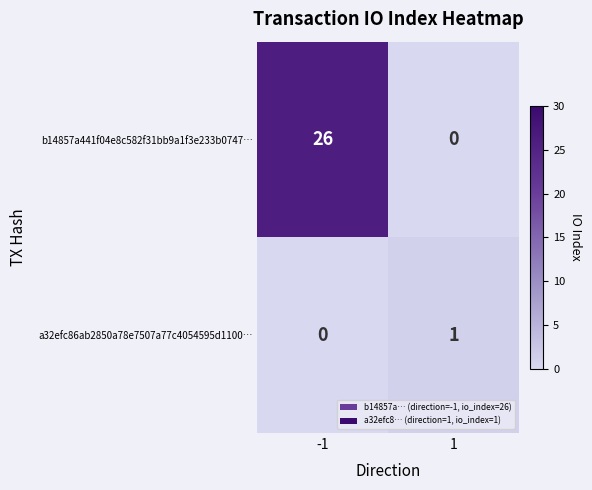

Is the value of a32efc86ab2850a78e7507a77c4054595d1100… at -1 greater than the value of b14857a441f04e8c582f31bb9a1f3e233b0747… at -1?

No